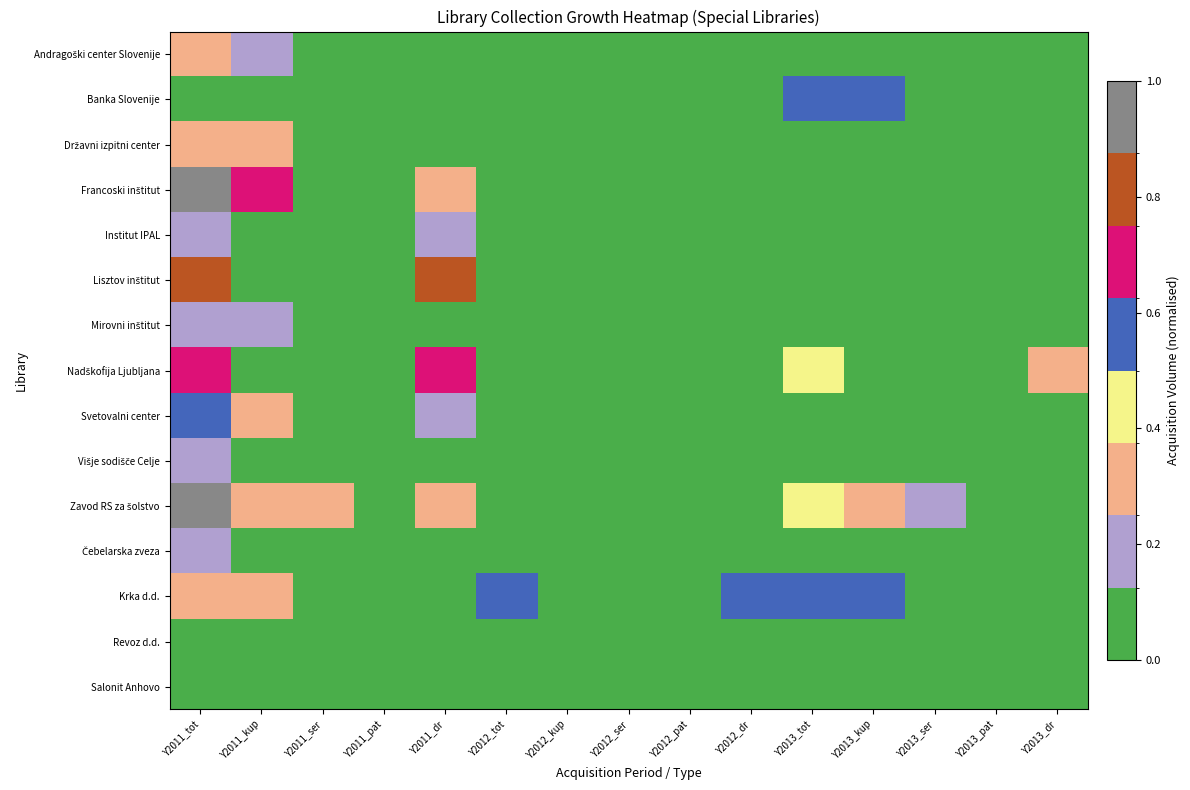

What is the total value across all series at Y2013_kup?

1.5